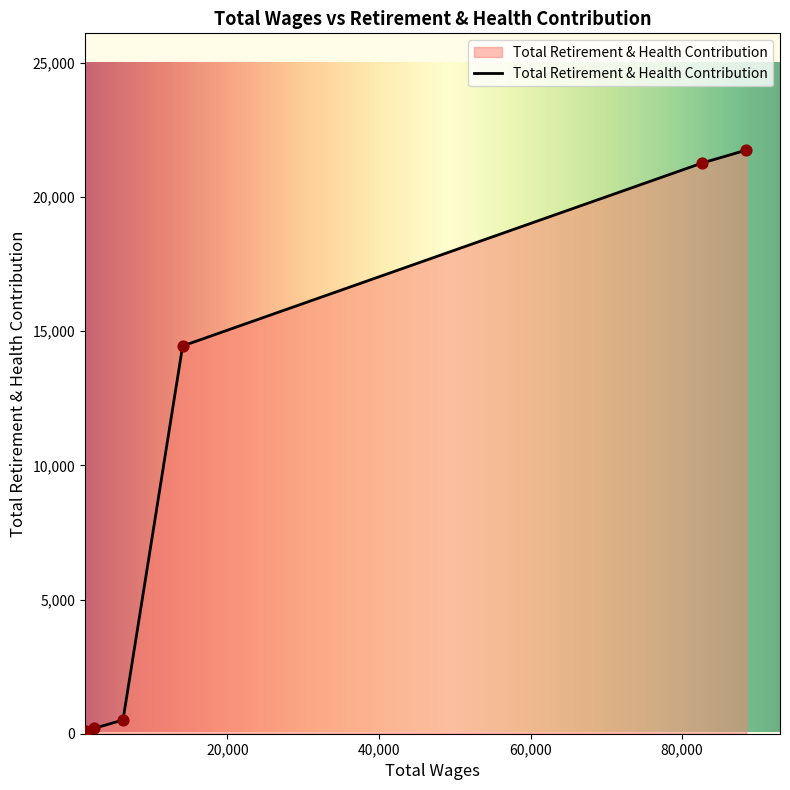

What is the difference between the maximum and minimum values?

21635